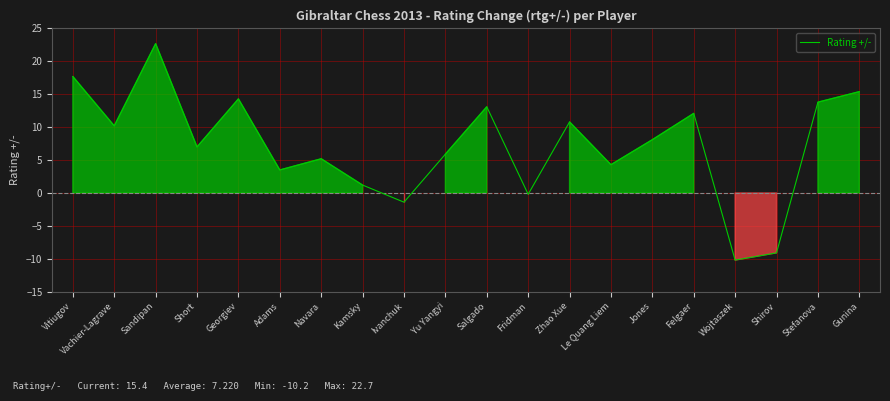

Reading left to right, extract all data points from this chart.

17.7	10.2	22.7	7.0	14.3	3.5	5.2	1.2	-1.4	5.9	13.1	-0.2	10.8	4.3	8.1	12.1	-10.2	-9.1	13.8	15.4